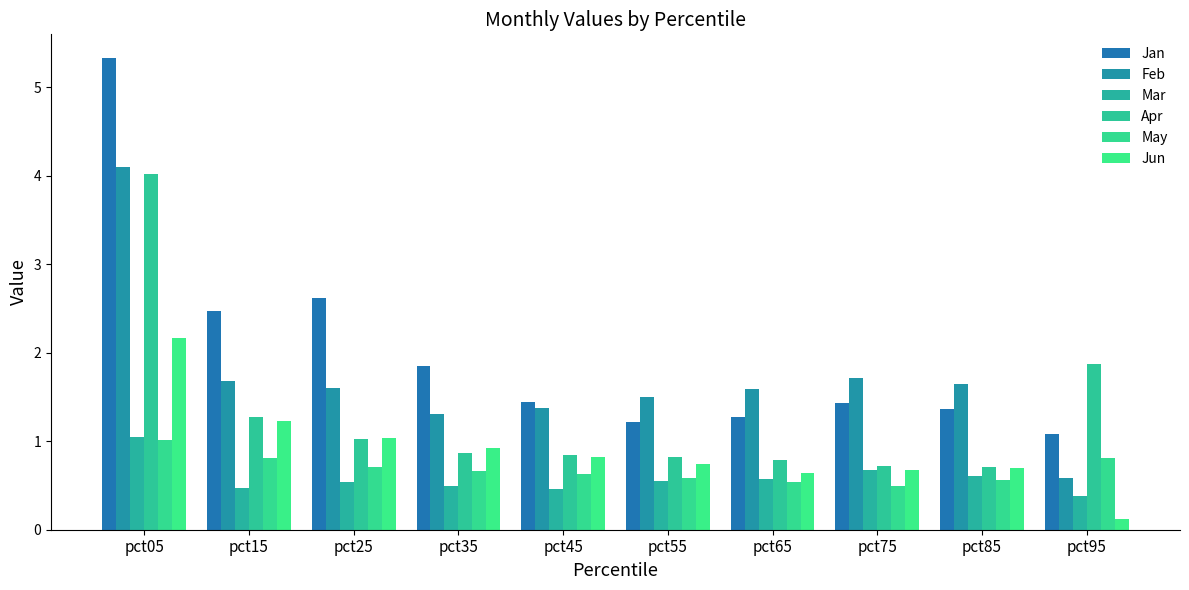

How many bars are there in each group?

6